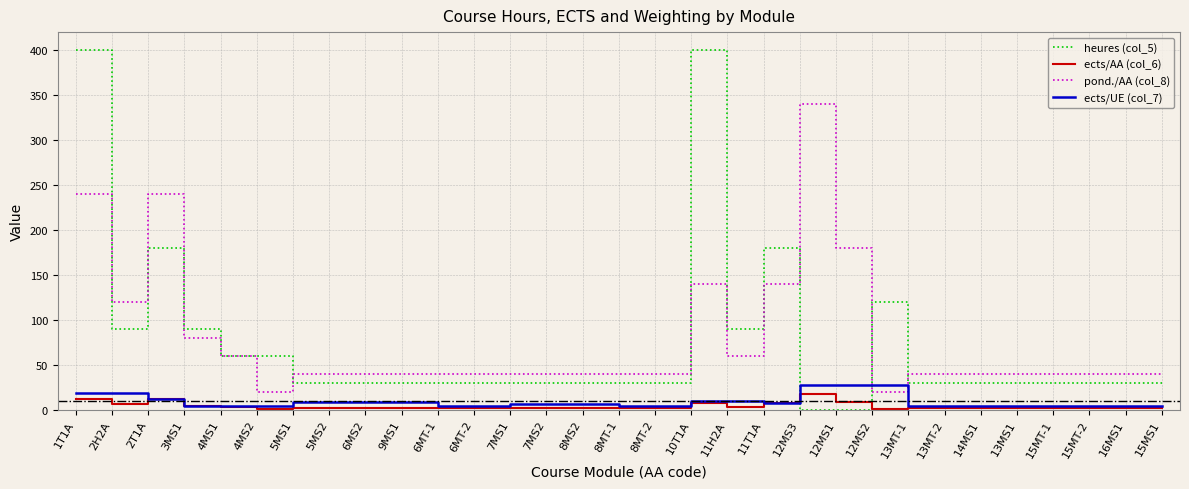

At which category is the sum across all series the highest?

1T1A